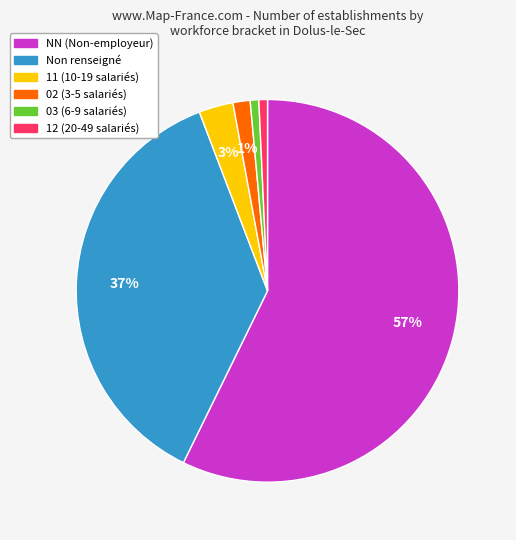

How many slices are in this pie chart?

6